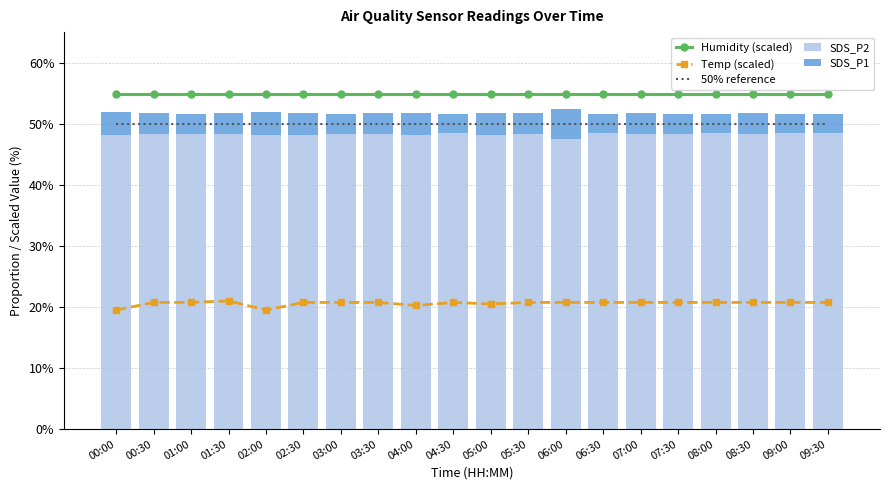

At which label is 50% reference closest to 50?

00:00